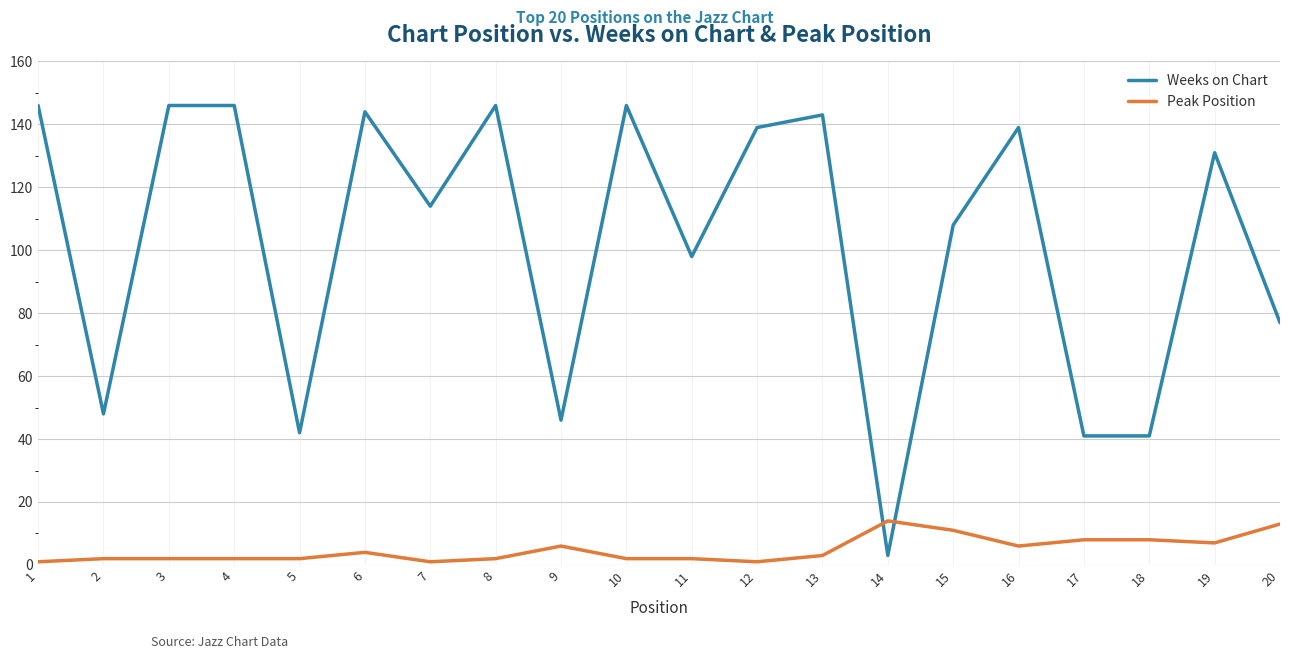

The Weeks on Chart series shows 61 at 13. True or false?

False